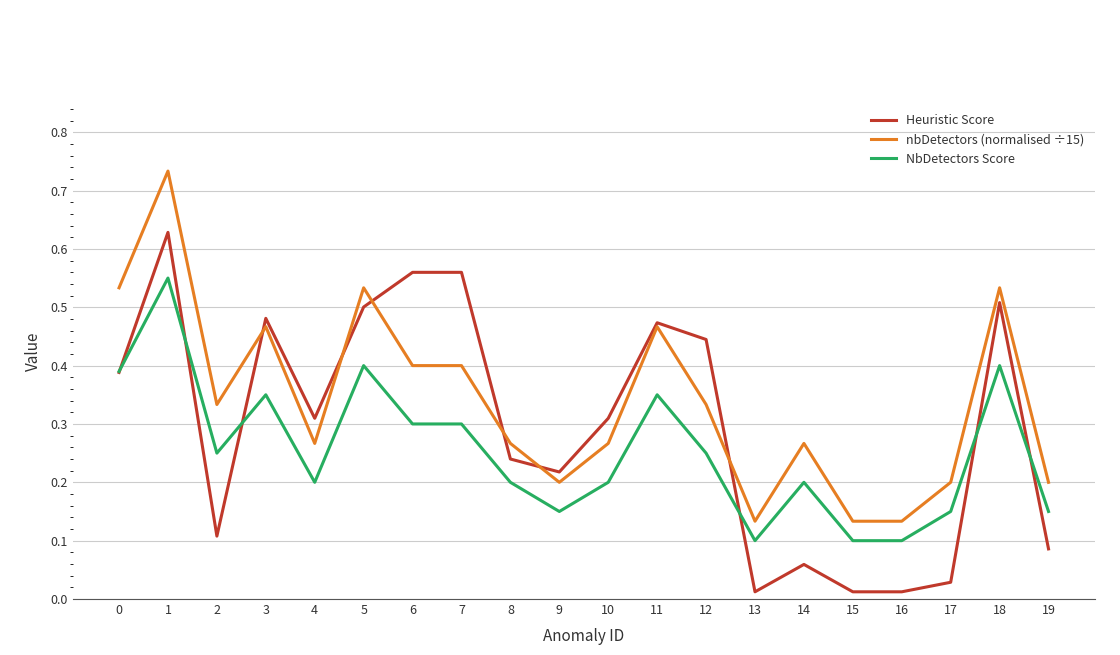

True or false: nbDetectors (normalised ÷15) and NbDetectors Score intersect in this chart.

False